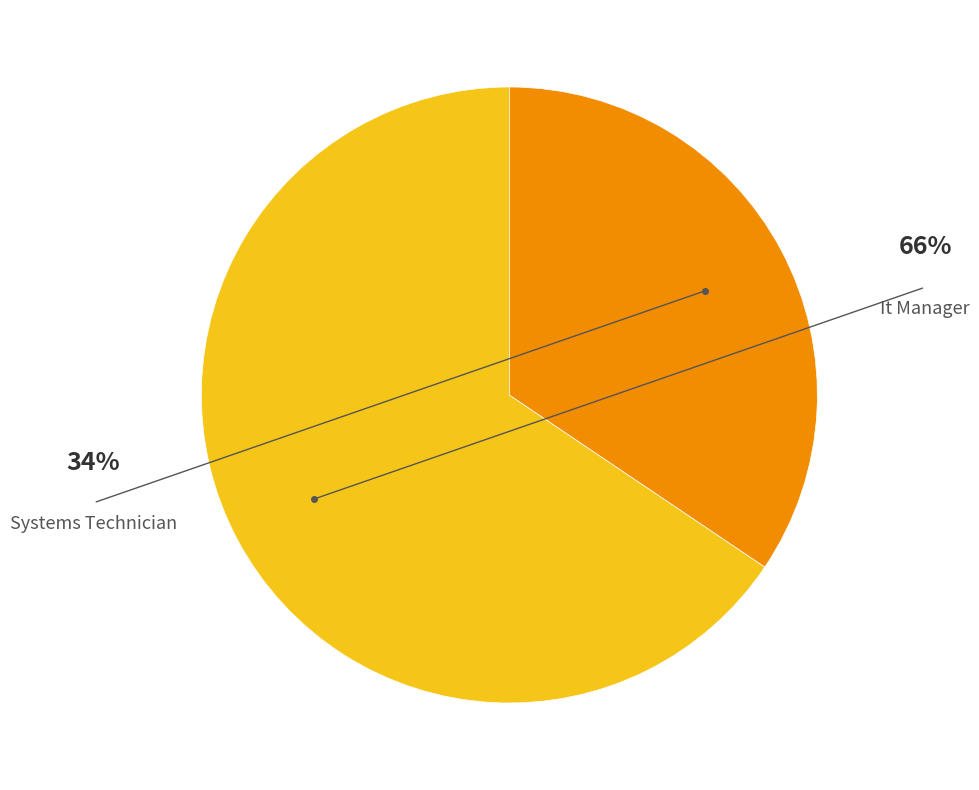

True or false: Systems Technician accounts for 43% of the total.

False